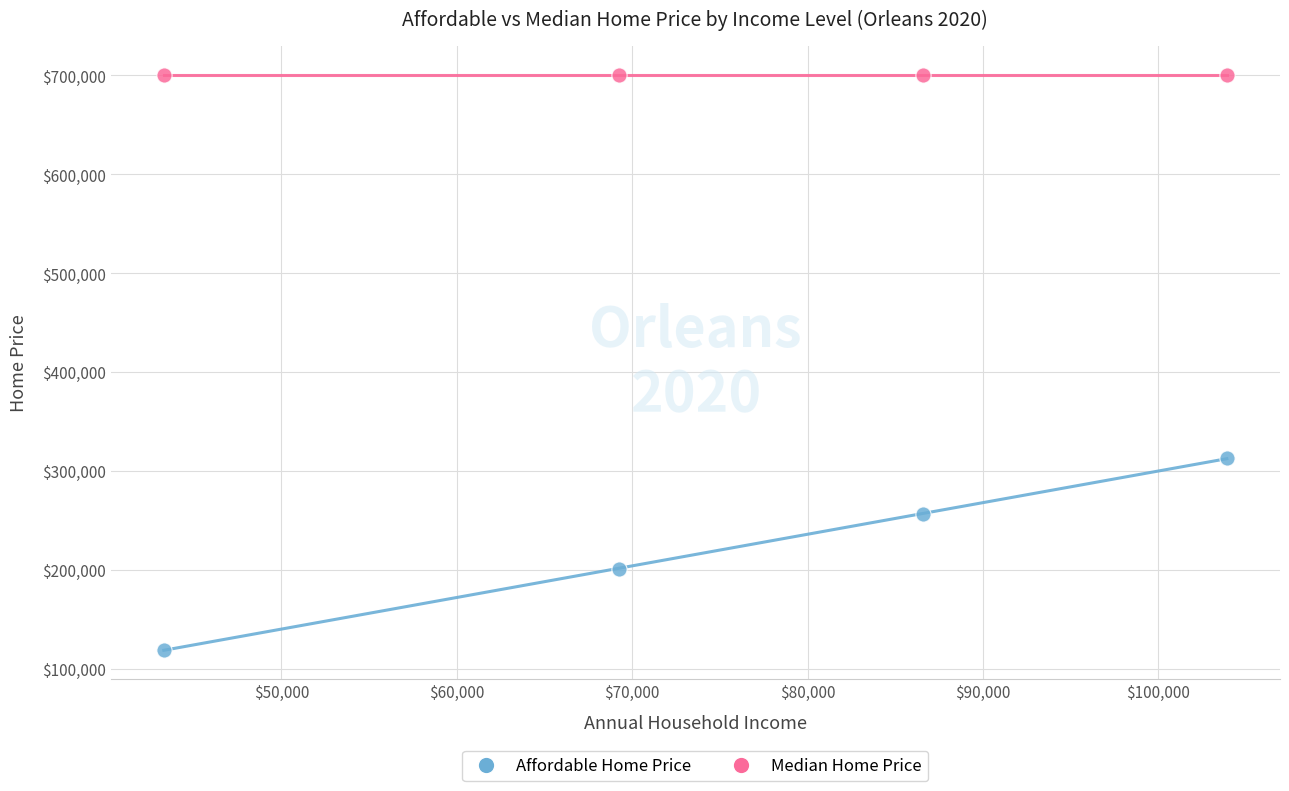

Which series reaches the maximum Y coordinate?

Median Home Price